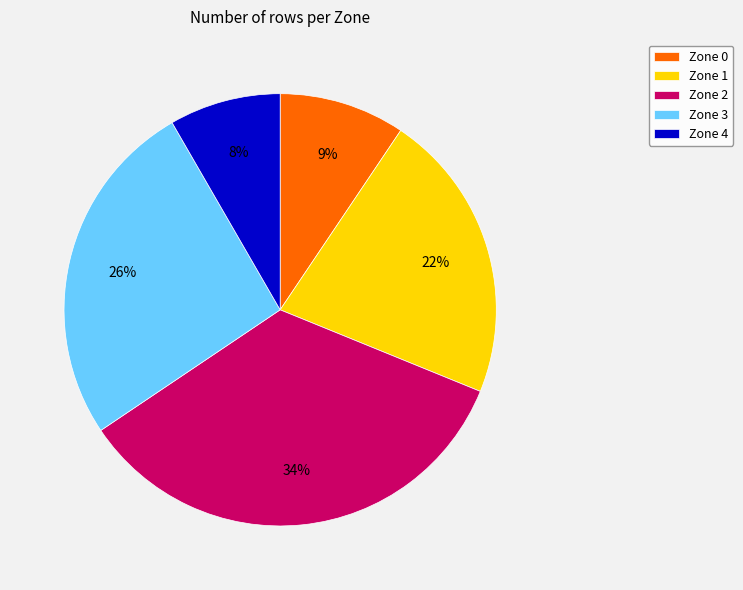

Between Zone 3 and Zone 2, which is larger?

Zone 2